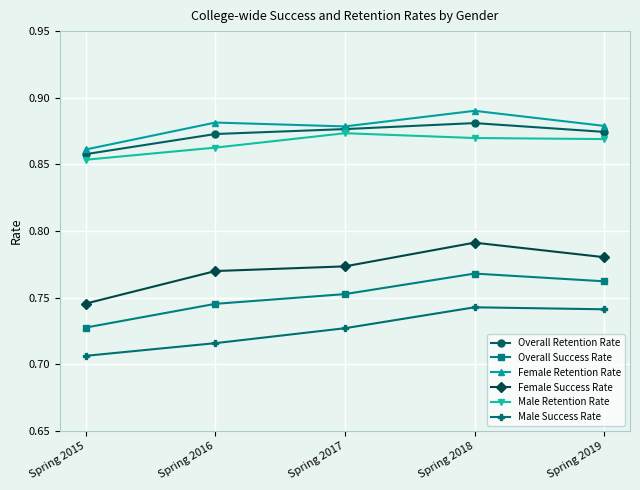

The value of Female Retention Rate at Spring 2015 is 1.3. True or false?

False